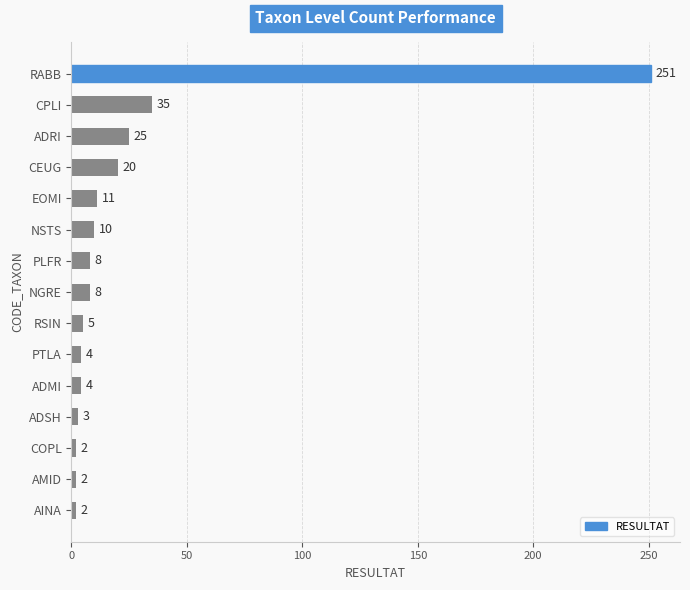

How many values are below 8?

7